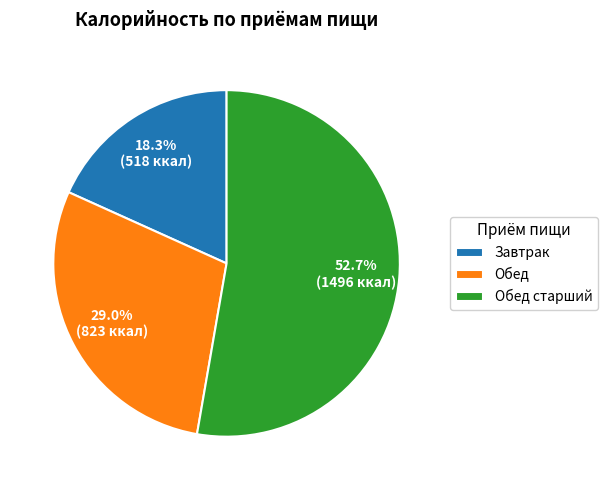

Which category has the biggest portion of the pie?

Обед старший